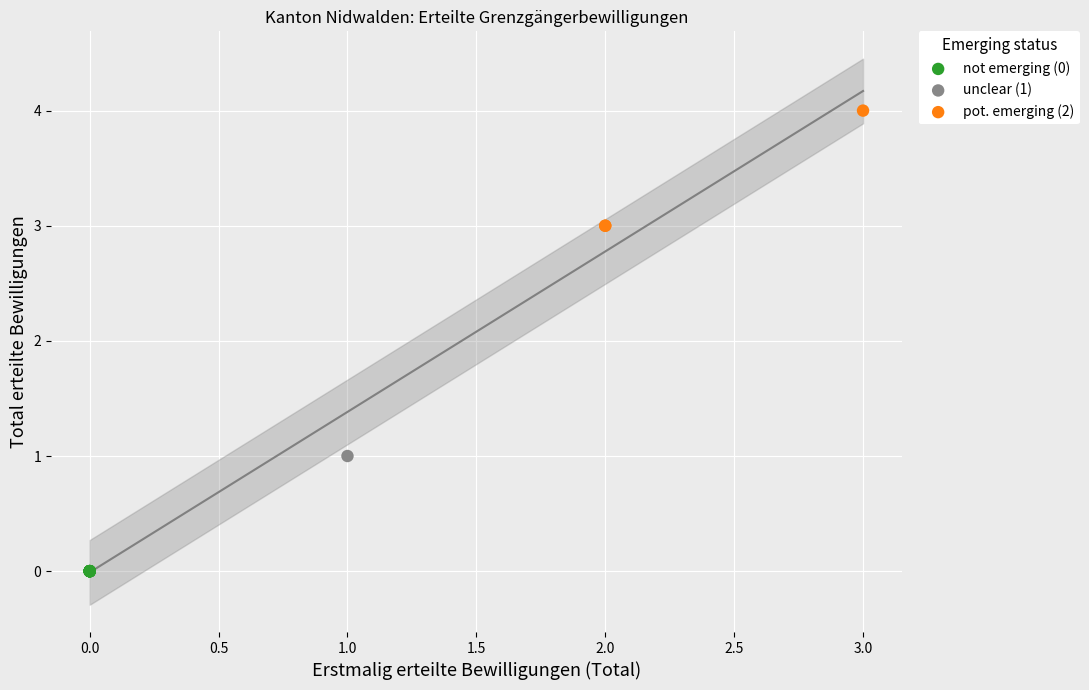

What are all the series names shown in the legend?

not emerging (0), unclear (1), pot. emerging (2)